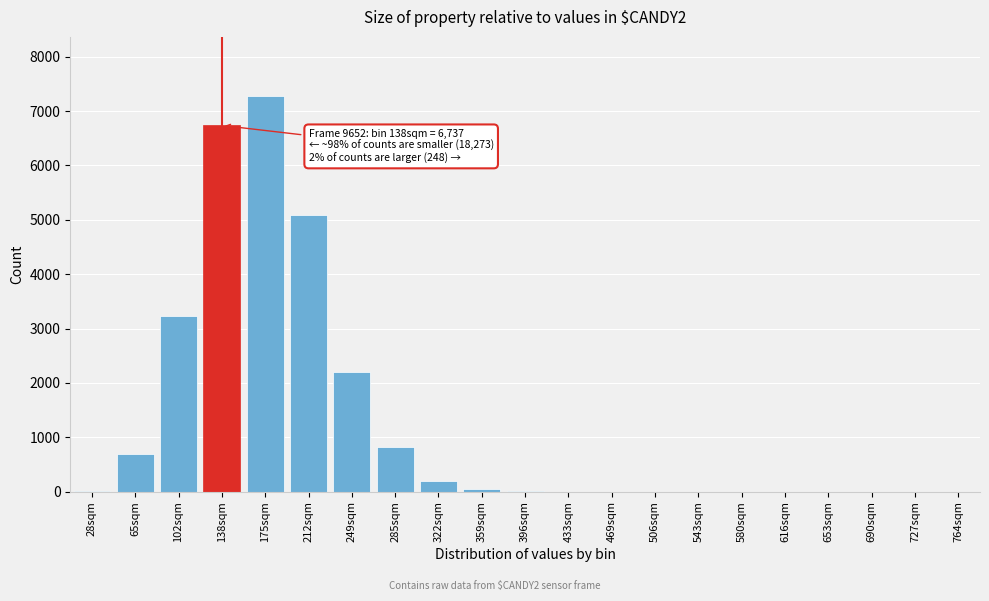

Which label corresponds to the largest value in the chart?

175sqm